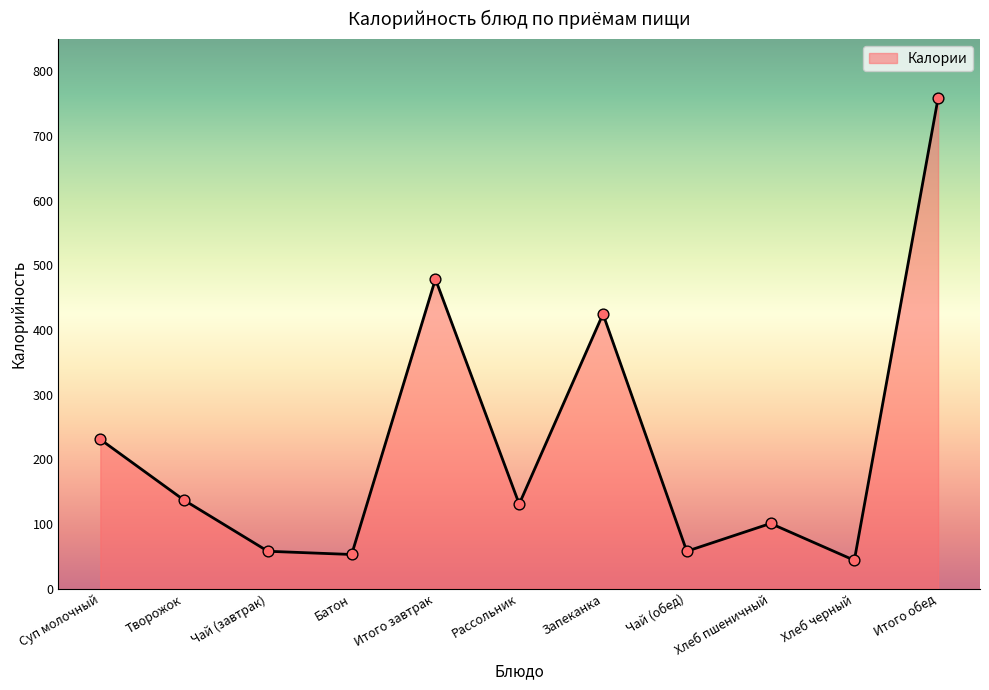

Between Чай (обед) and Хлеб черный, which is larger?

Чай (обед)